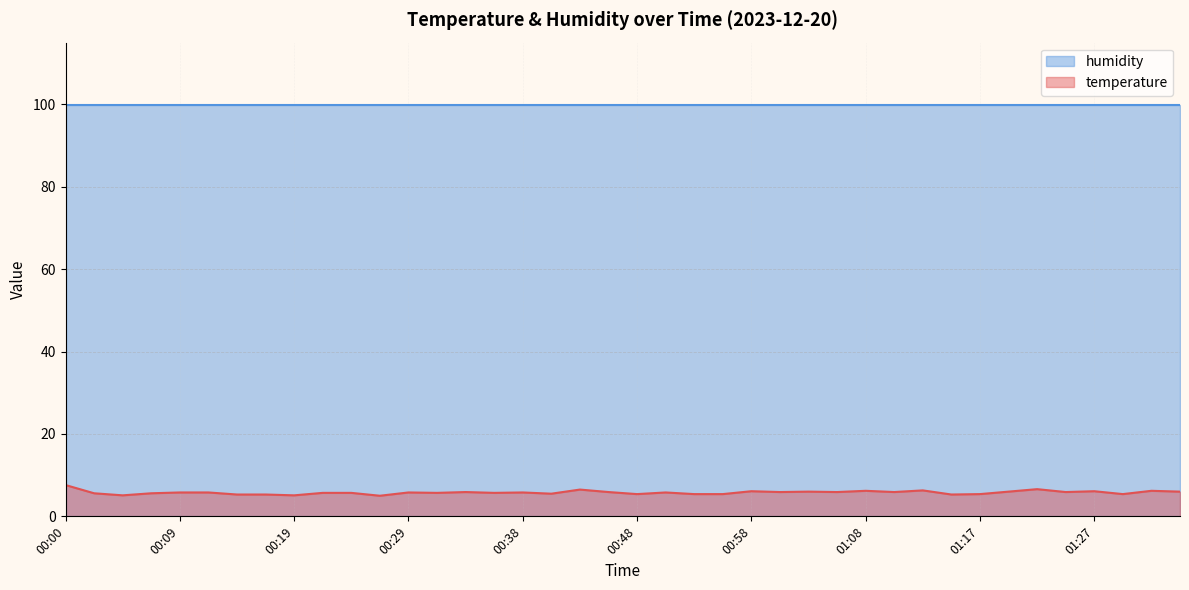

What is the average value?

5.8